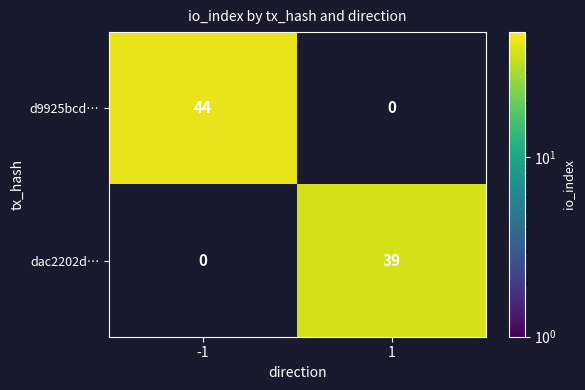

Is the value of d9925bcd… at -1 greater than the value of dac2202d… at 1?

Yes